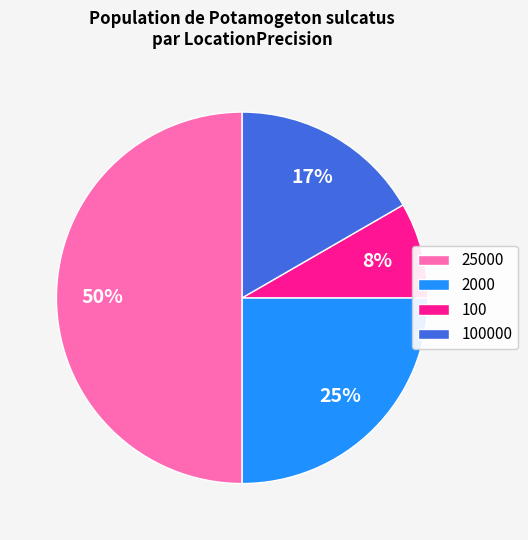

To the nearest percent, what is the average slice percentage?

25%